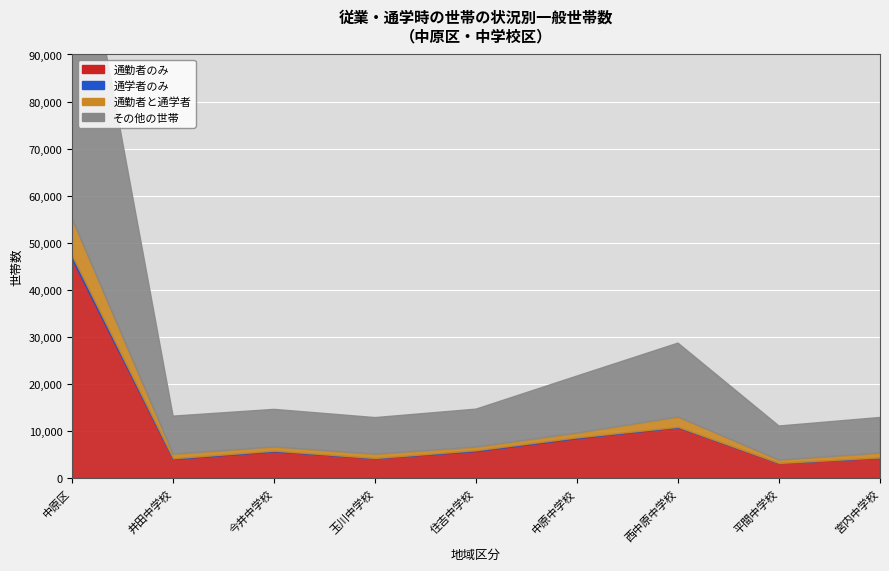

In 通勤者のみ, how many points are higher than both neighbors (excluding endpoints)?

2